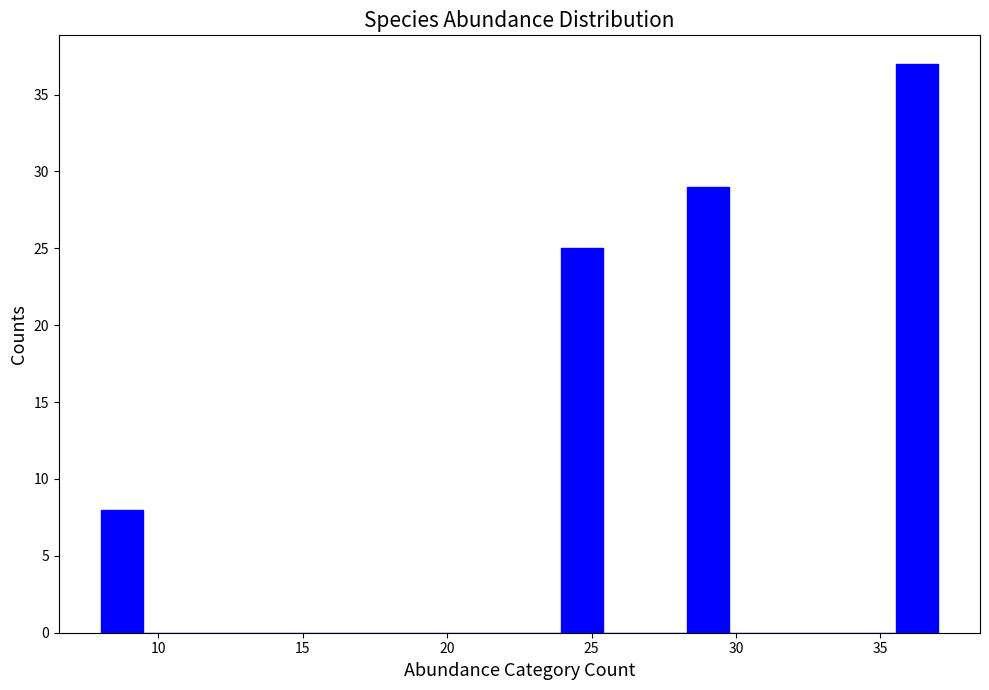

Read against the x-axis, roughly where is the centre of the tallest bar?

36.5